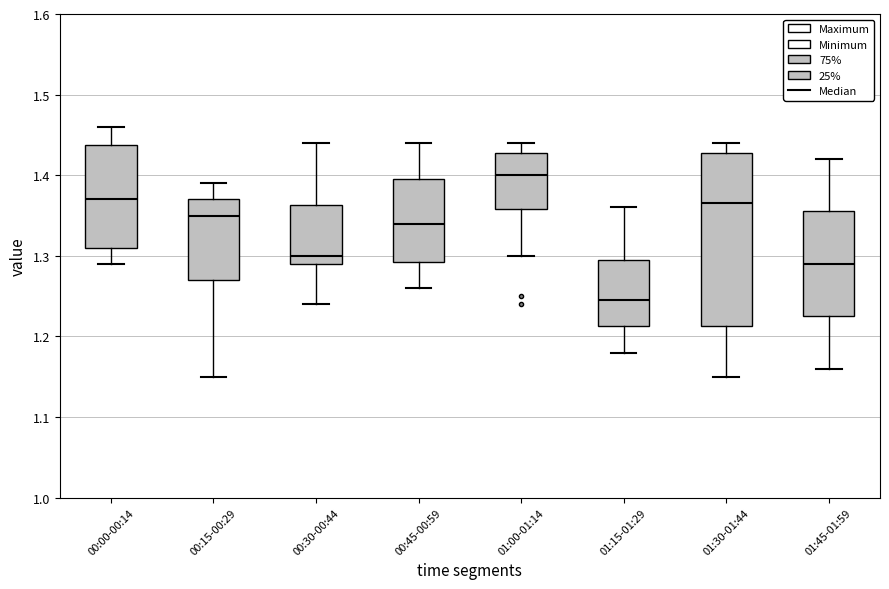

Which box's median line is the lowest?

01:15-01:29